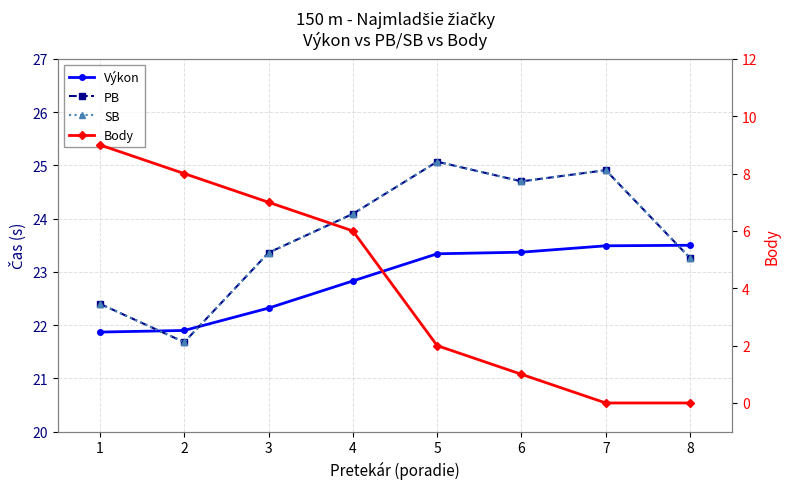

The SB series shows 38.5 at 6. True or false?

False